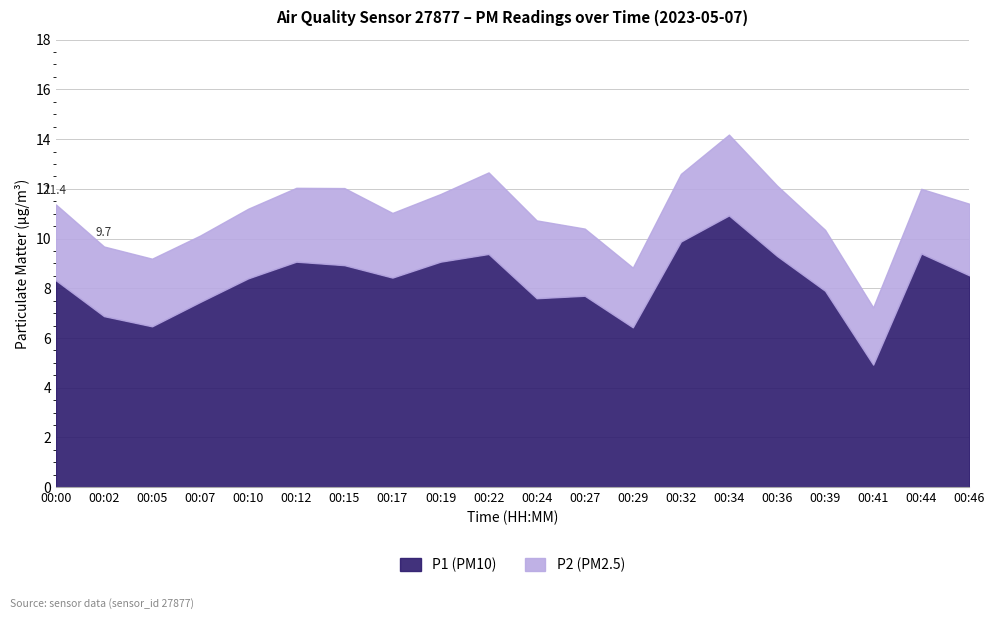

What is the spread (max minus min) of values at 00:41?

2.6